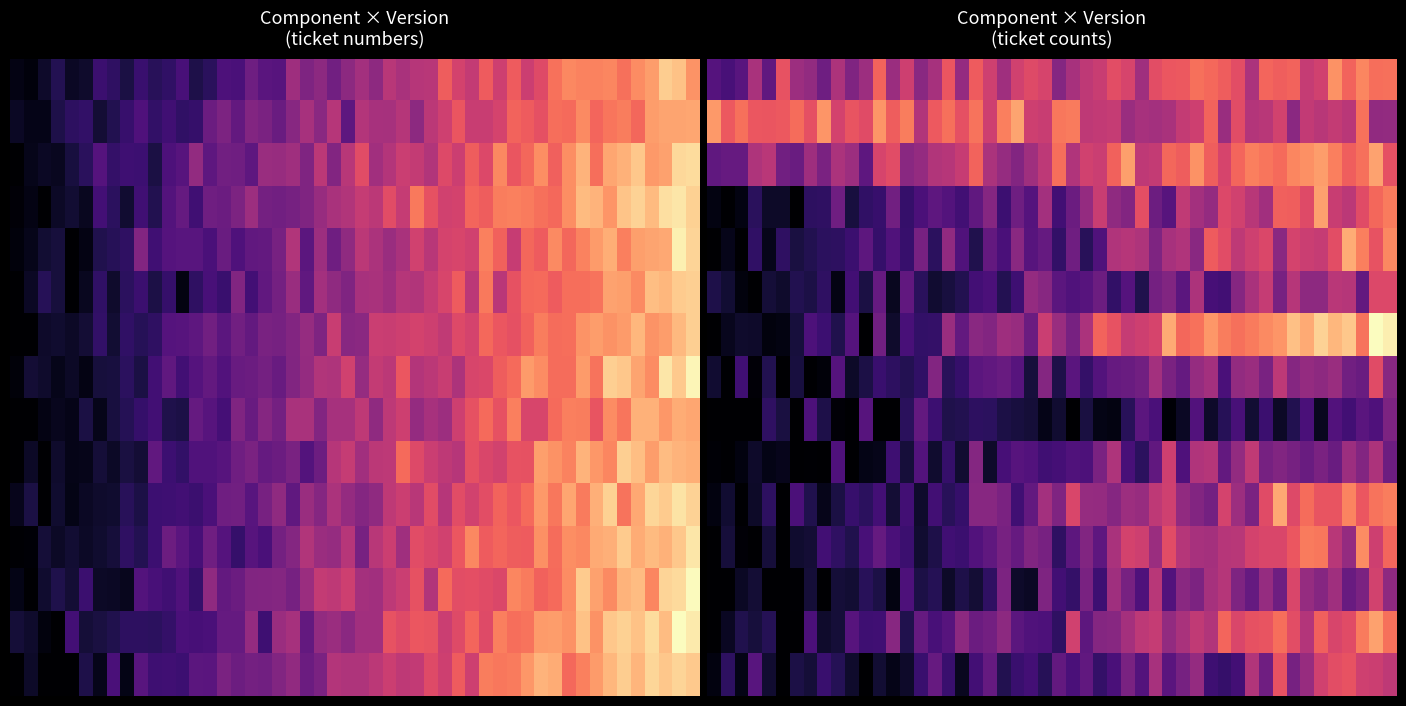

How many values in the Version 1.0 series are below 789?

10